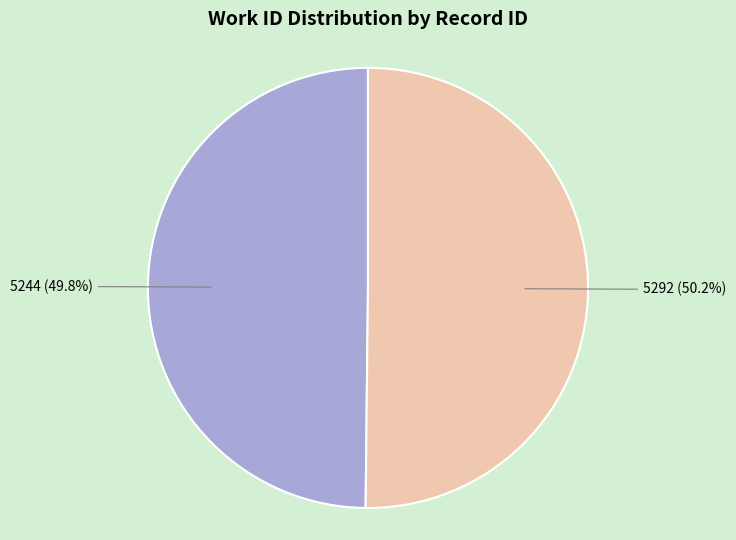

Is there any slice that represents more than half of the pie?

Yes